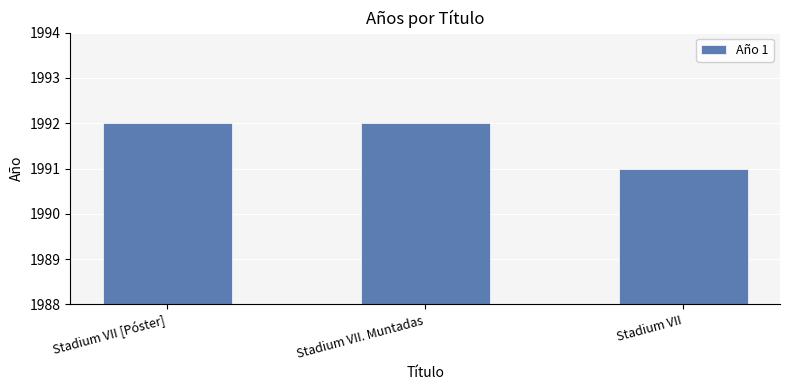

What is the smallest value displayed?

1991